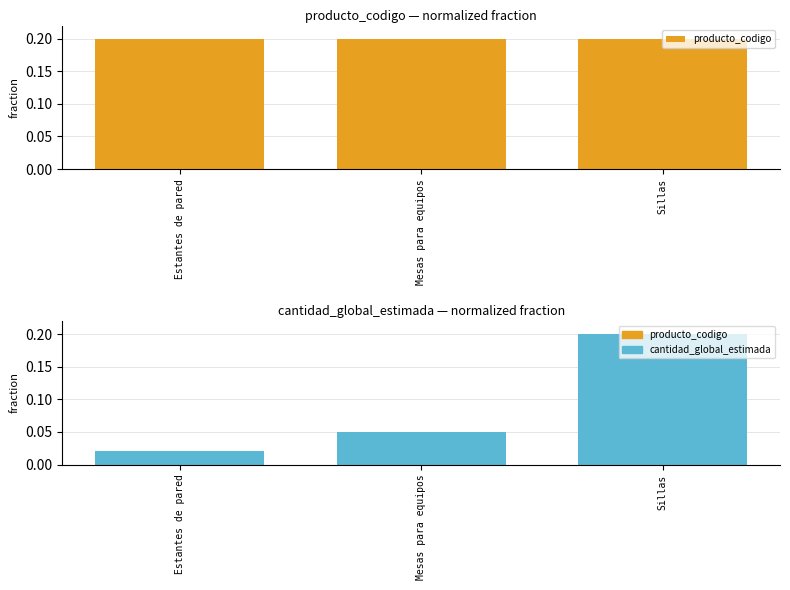

Between Mesas para equipos and Sillas, which series saw the biggest shift?

cantidad_global_estimada